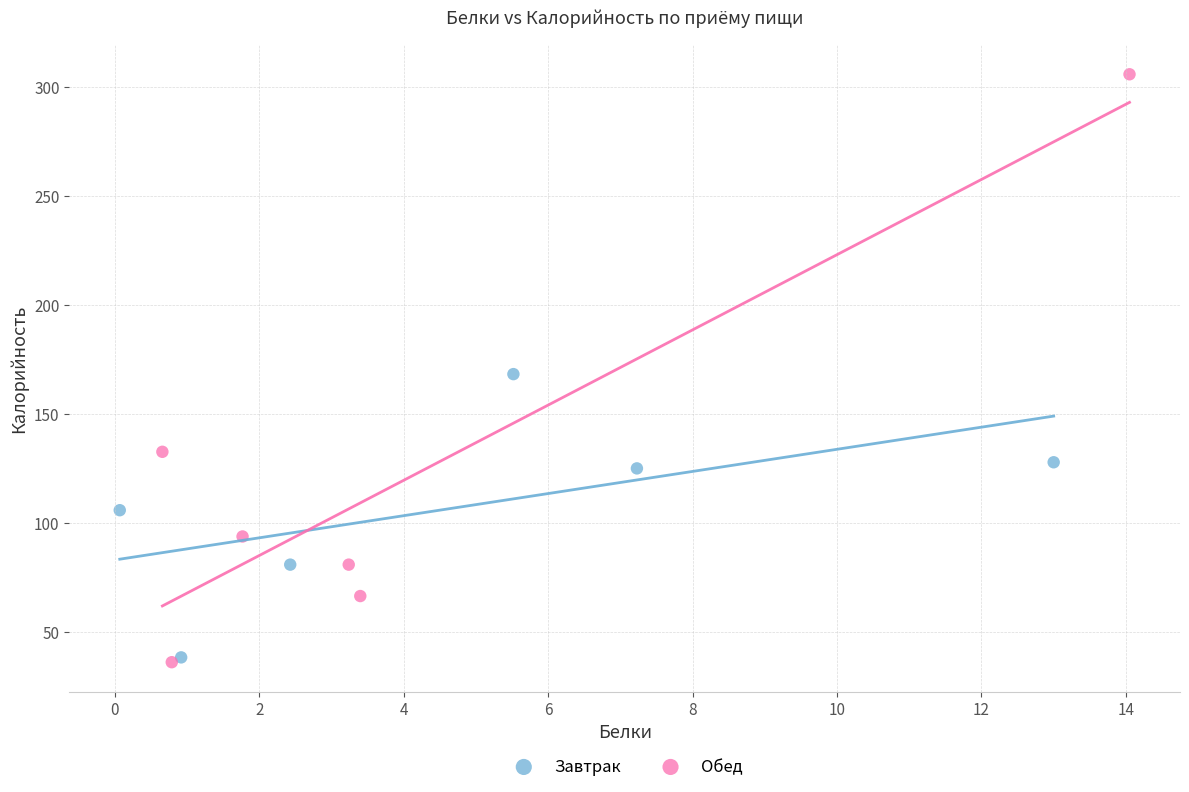

What are all the series names shown in the legend?

Завтрак, Обед